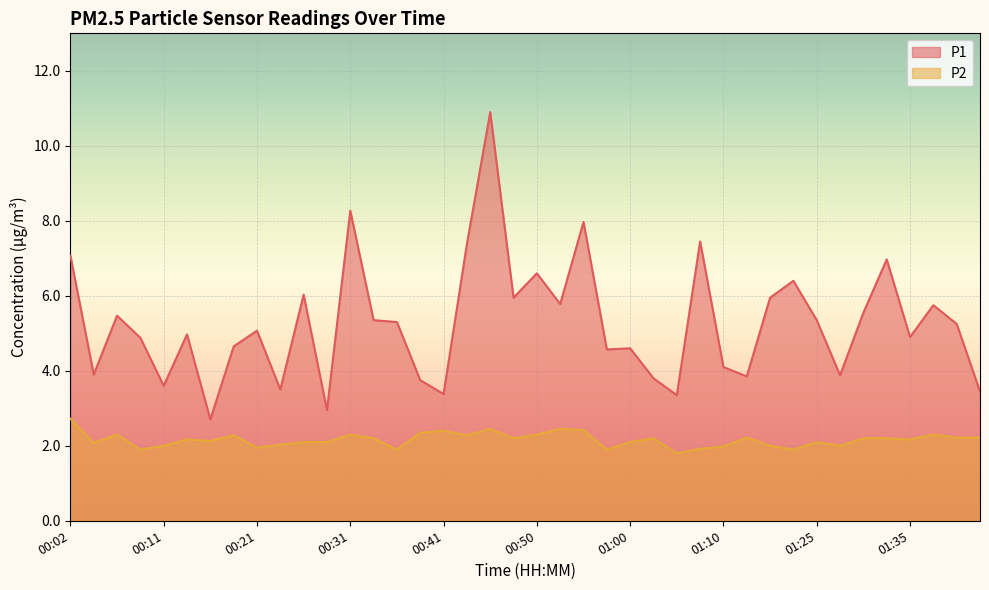

Which series has the largest total across all categories?

P1